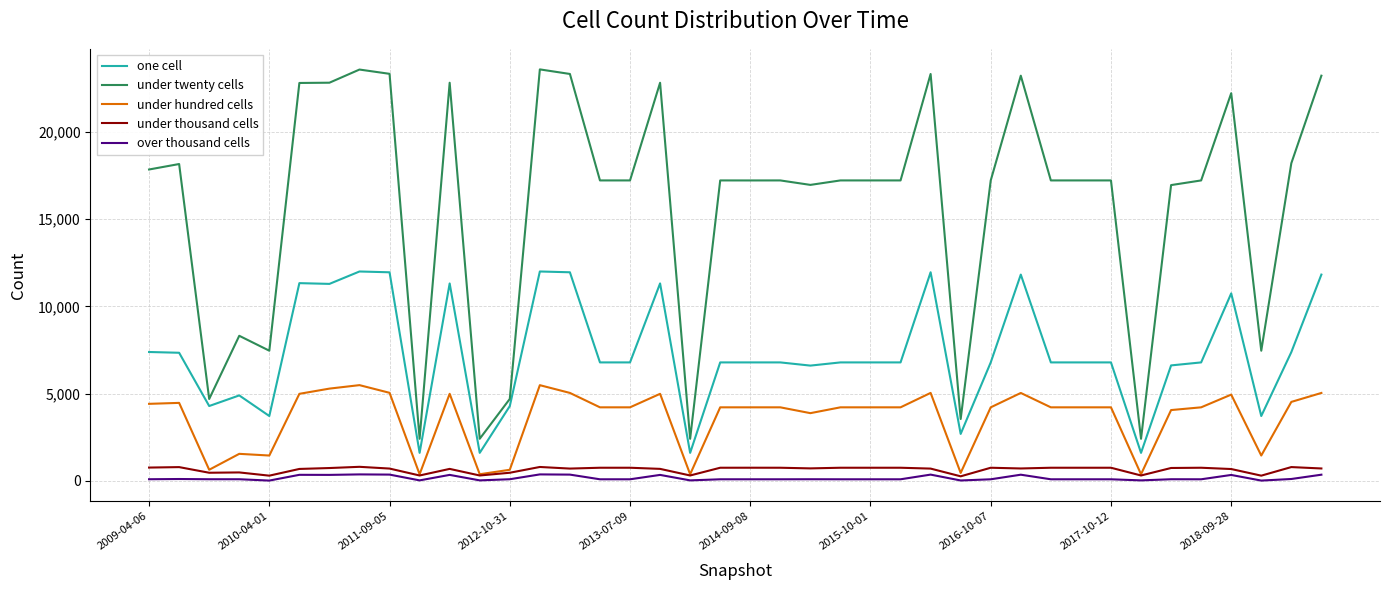

Which series has the largest total across all categories?

under twenty cells